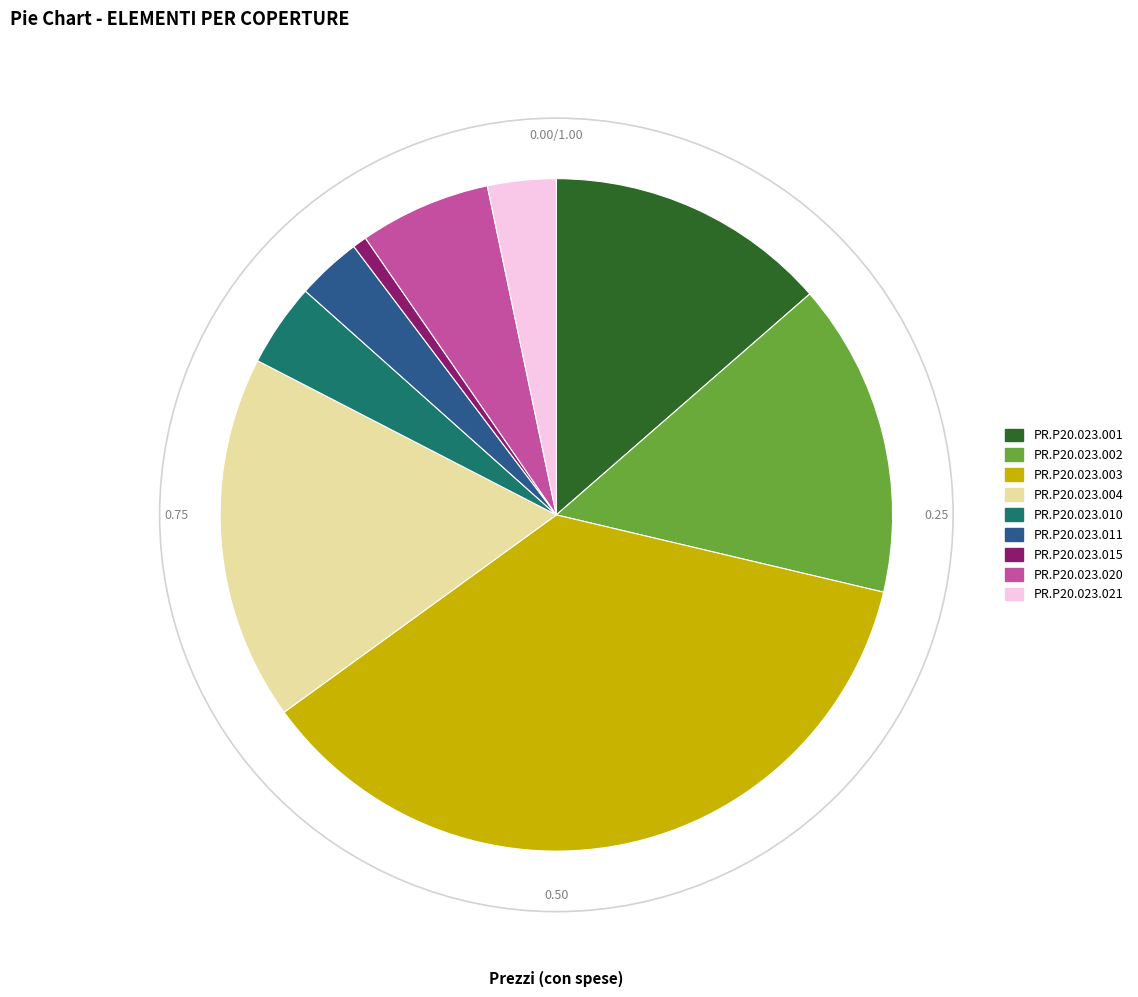

Combined, do PR.P20.023.011 and PR.P20.023.001 account for over 50%?

No